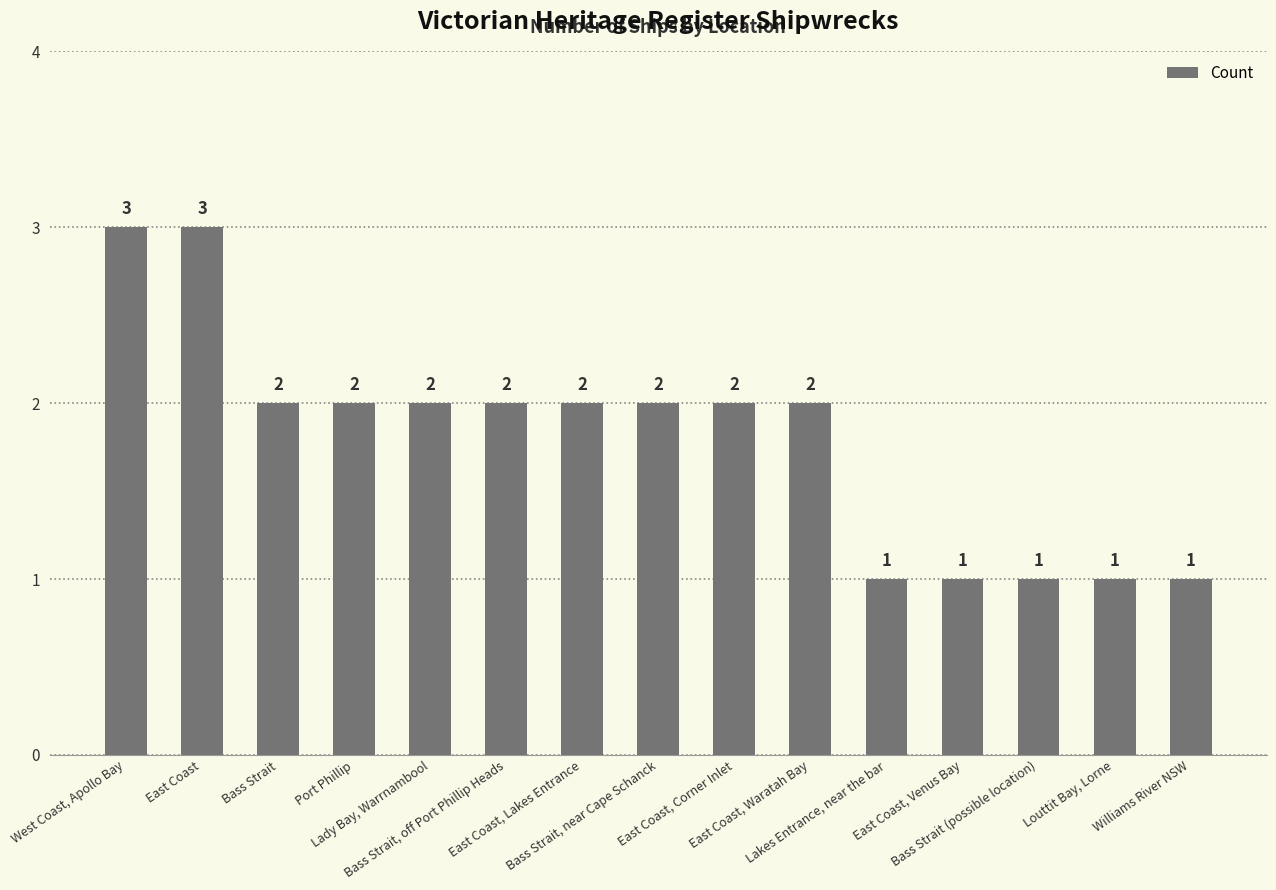

What is the difference between the maximum and minimum values?

2